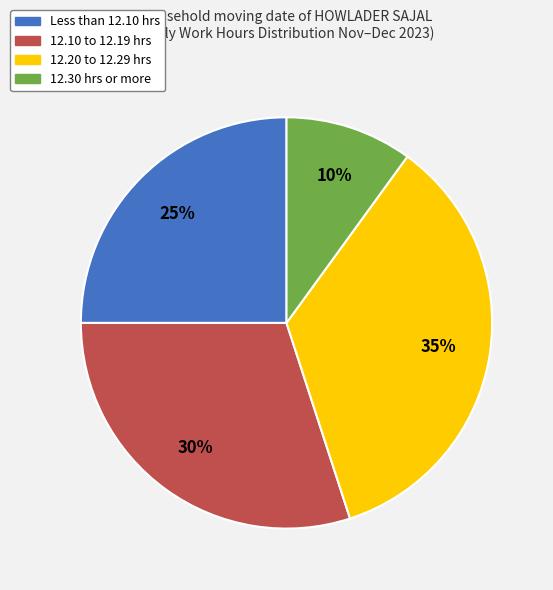

To the nearest percent, what is the difference between the largest and smallest slice percentages?

25%